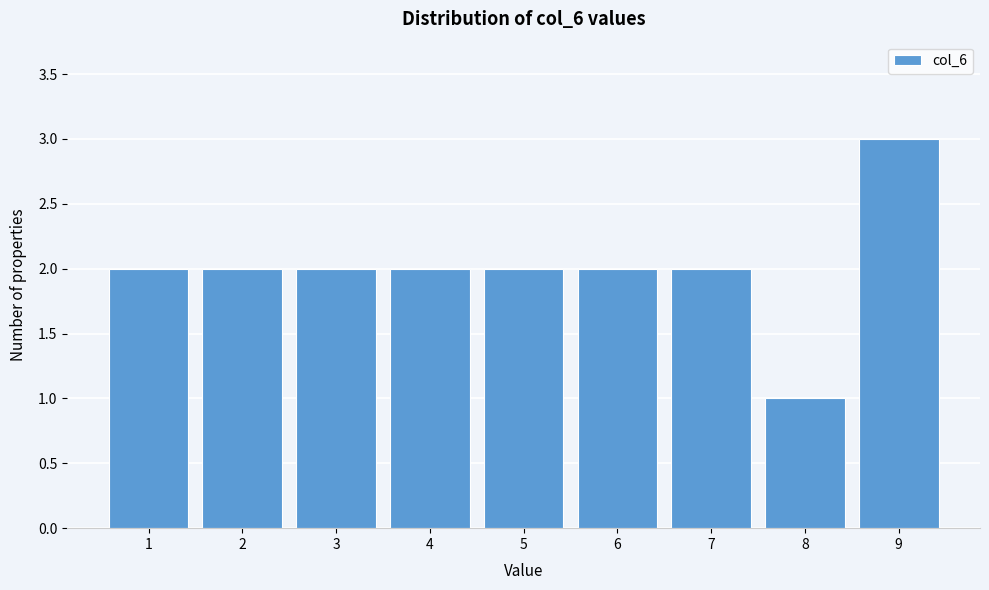

Reading left to right, transcribe all the data shown in this chart.

2	2	2	2	2	2	2	1	3